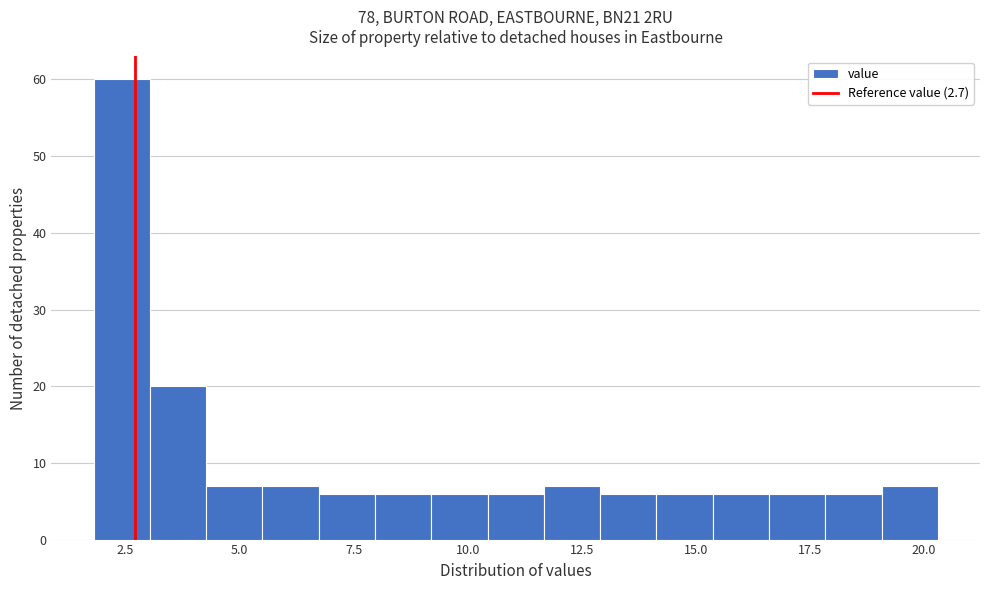

Read against the x-axis, roughly where is the centre of the tallest bar?

2.5